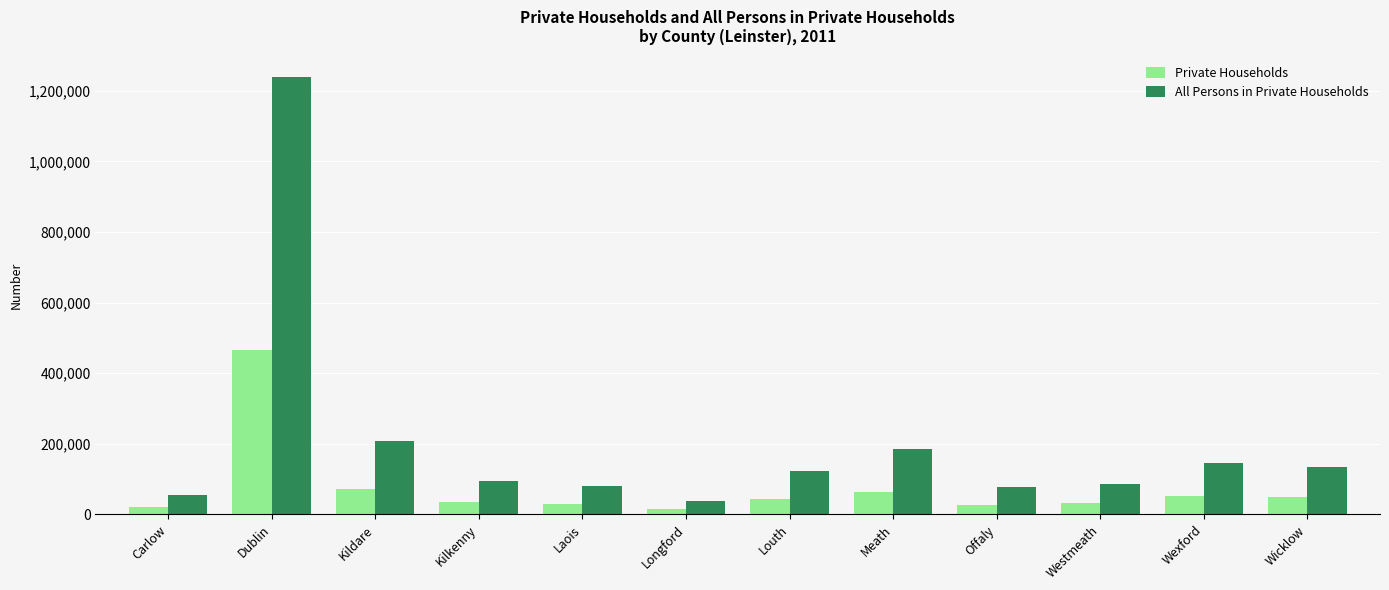

Is it true that All Persons in Private Households equals 135259 at Wicklow?

True